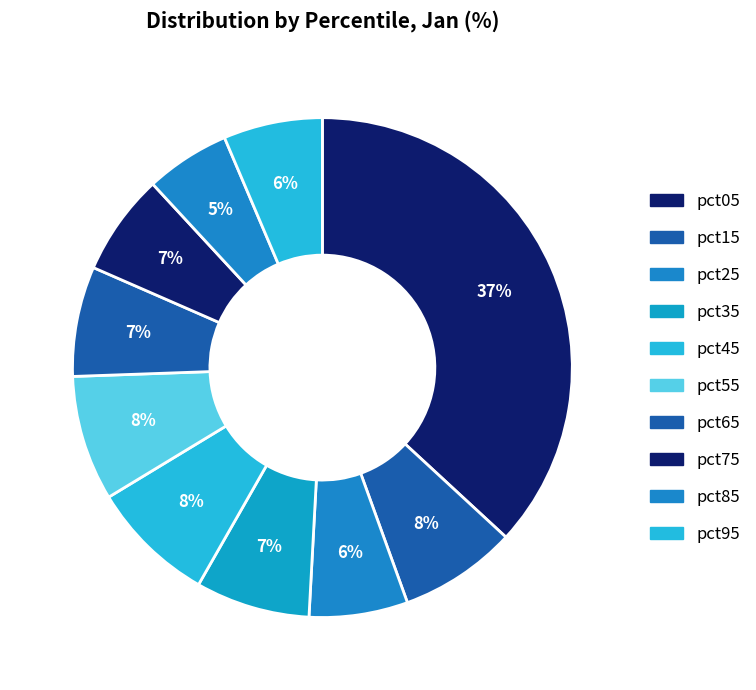

How many segments does this pie chart have?

10